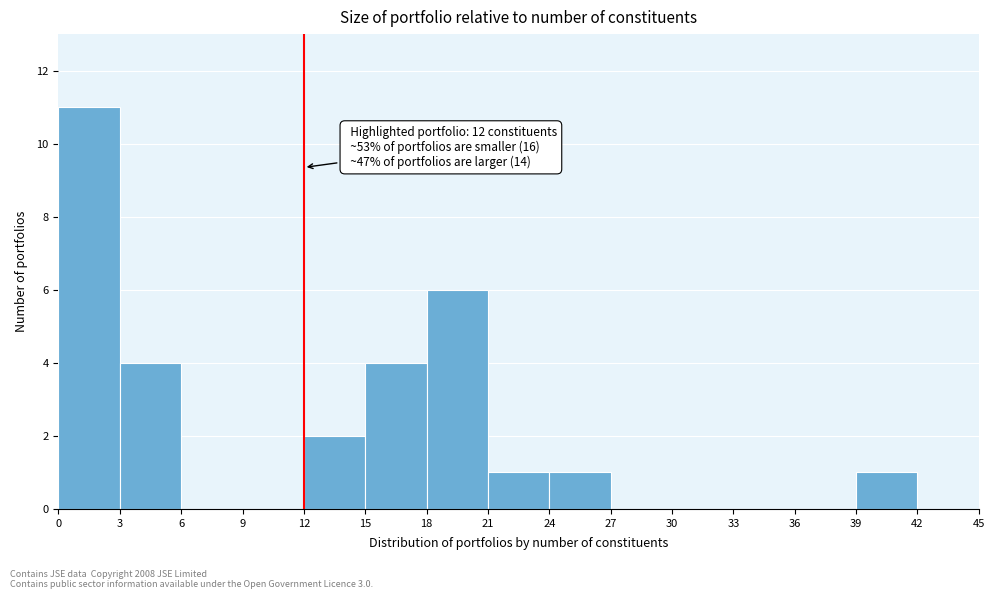

Which range on the x-axis has the tallest bar?

0 to 3